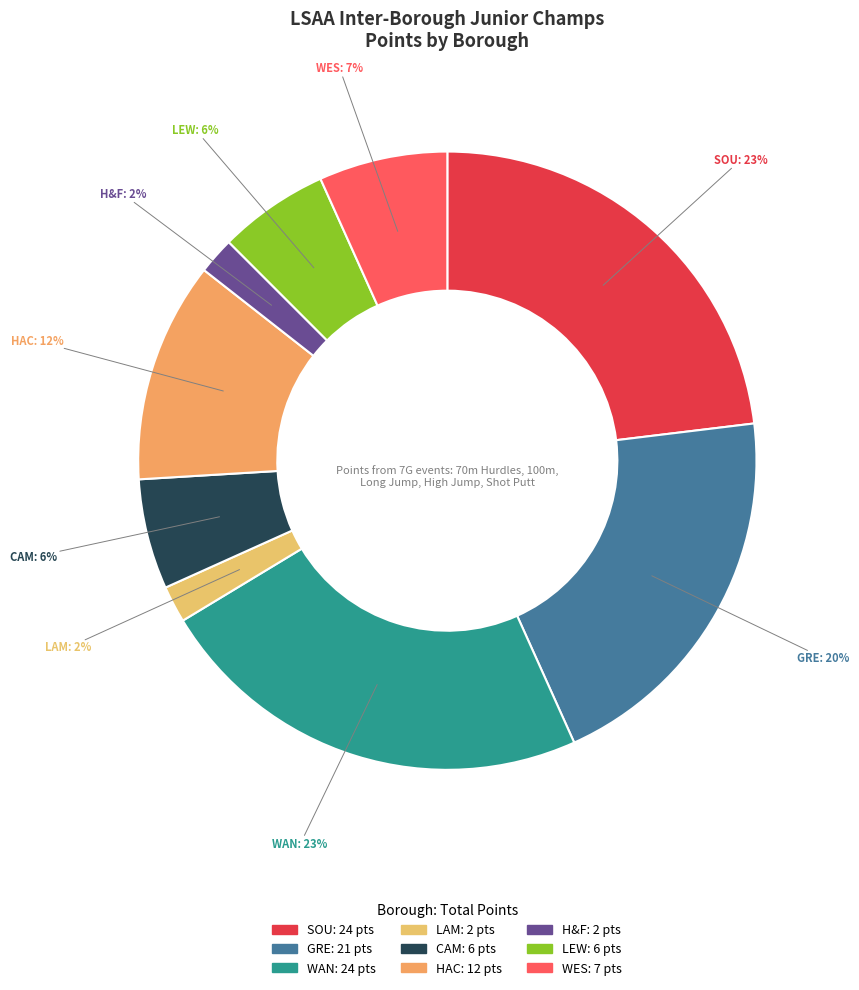

To the nearest percent, what is the difference between the largest and smallest slice percentages?

21%